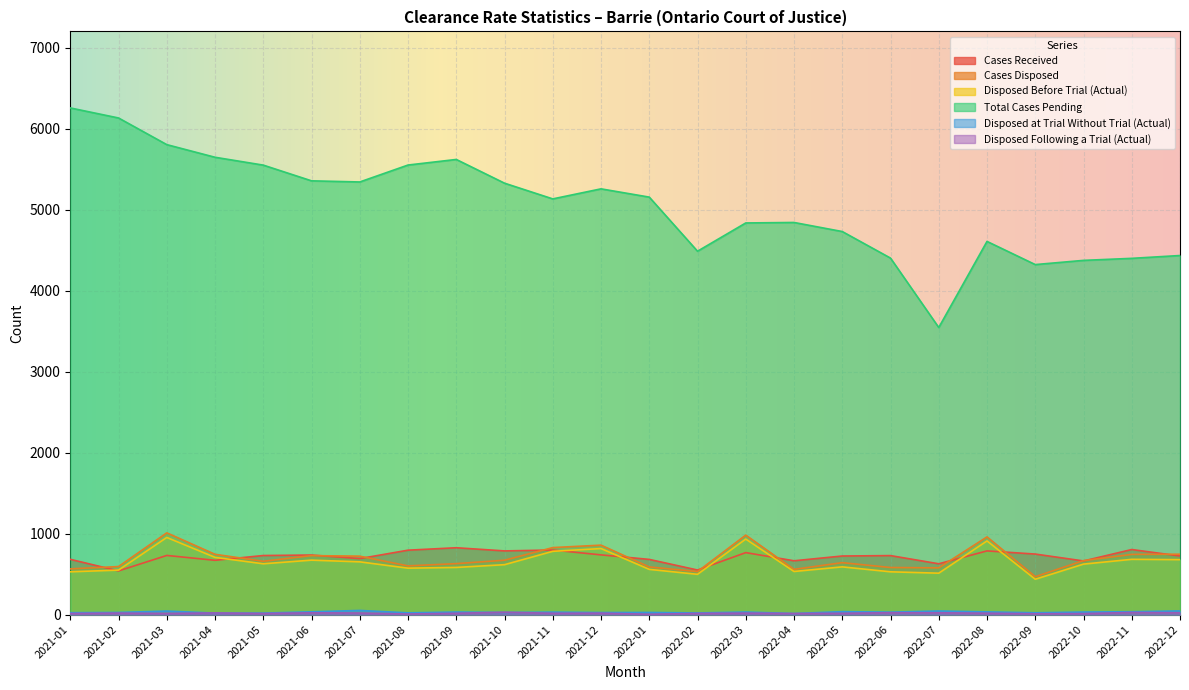

The Total Cases Pending series shows 7328 at 2022-01. True or false?

False